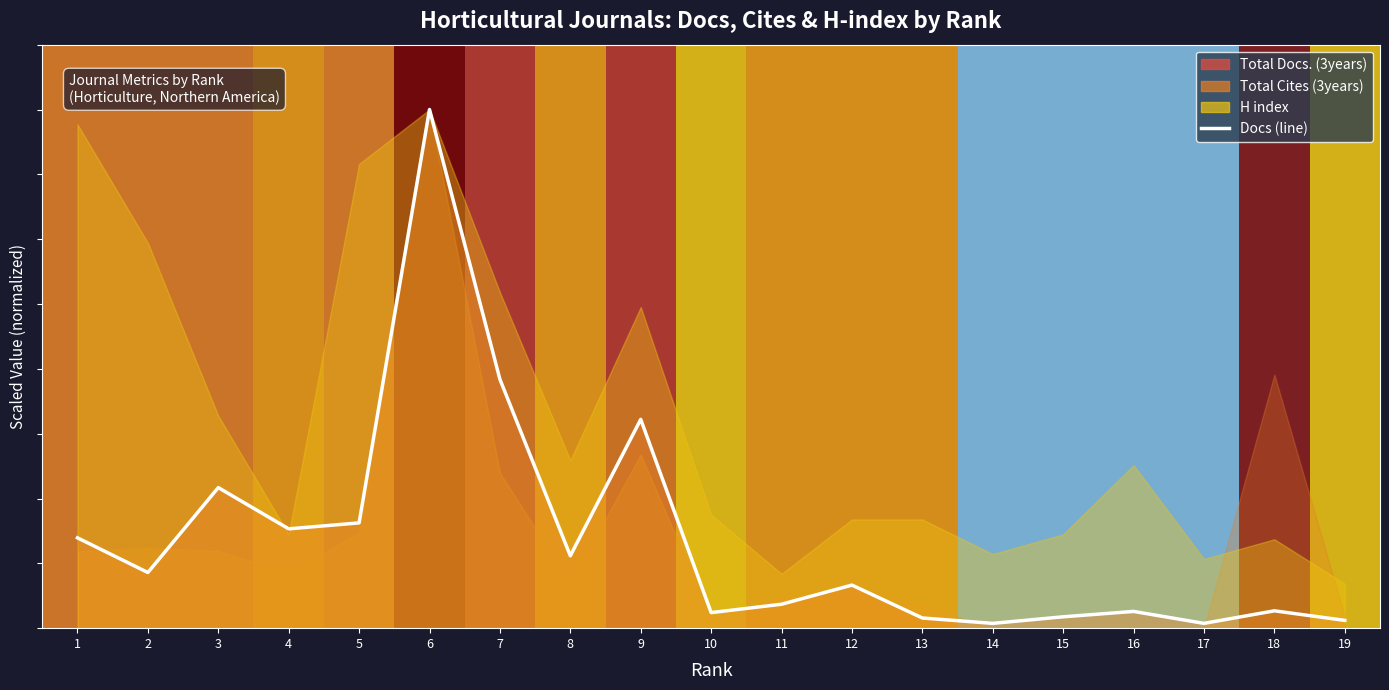

Rank the categories by value from highest to lowest.

6, 7, 9, 3, 5, 4, 1, 8, 2, 12, 11, 18, 16, 10, 15, 13, 19, 14, 17